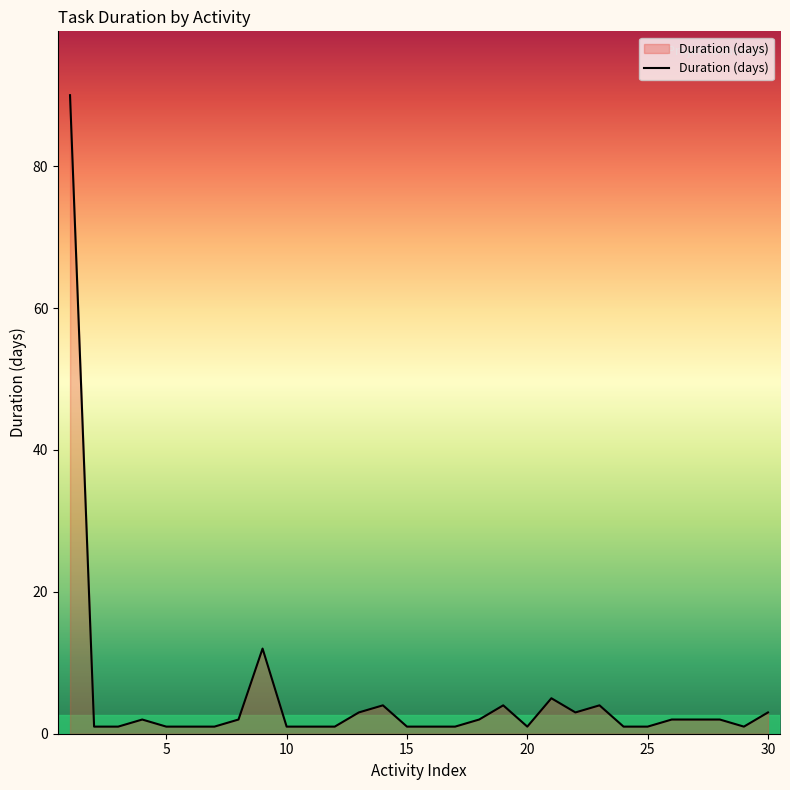

What is the difference between the maximum and minimum values?

89